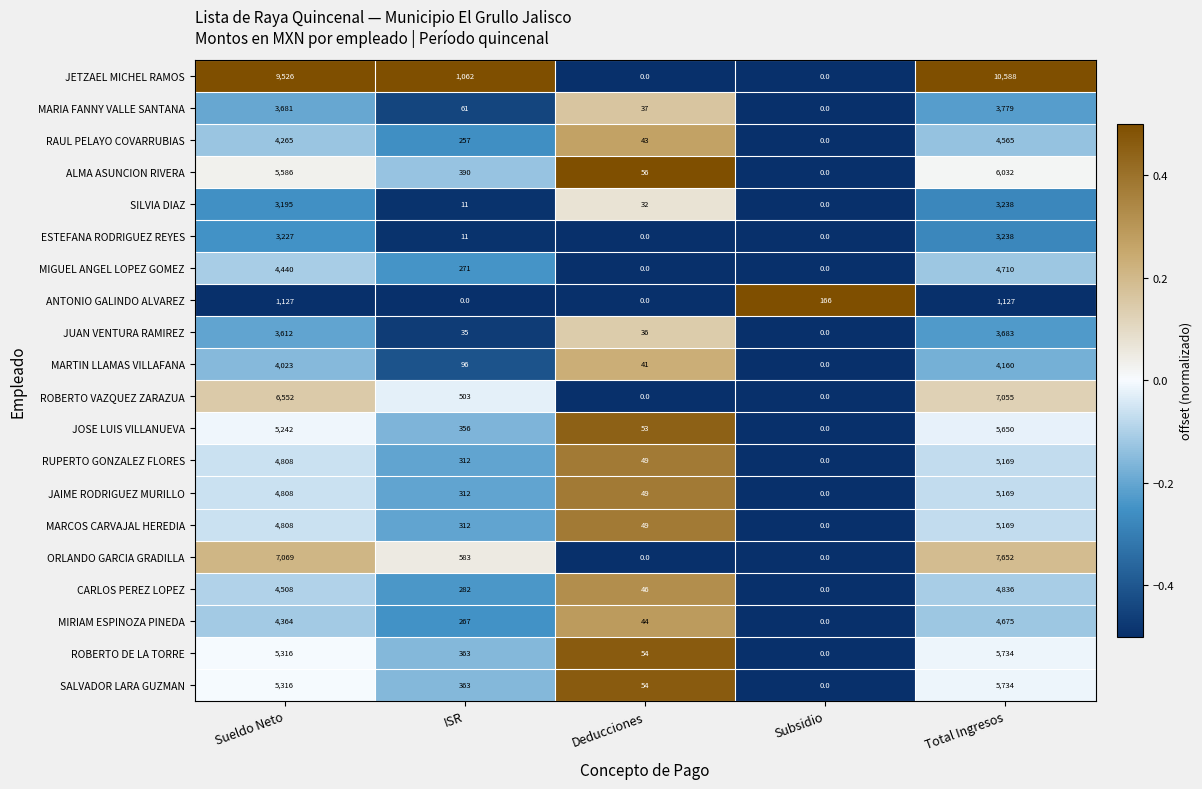

Which series has the largest range (max minus min)?

JETZAEL MICHEL RAMOS